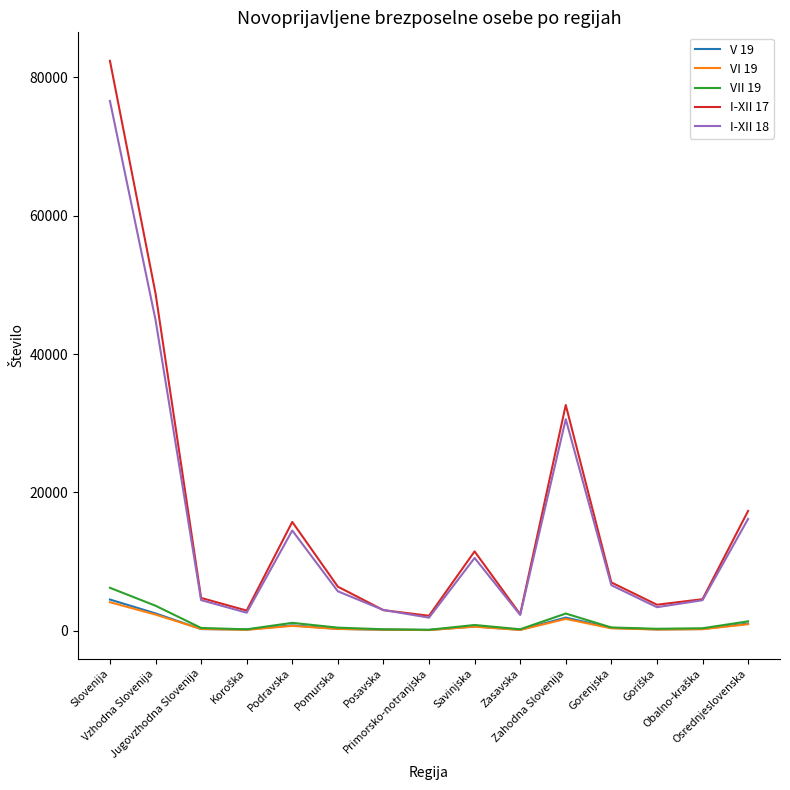

Which series has the largest total across all categories?

I-XII 17